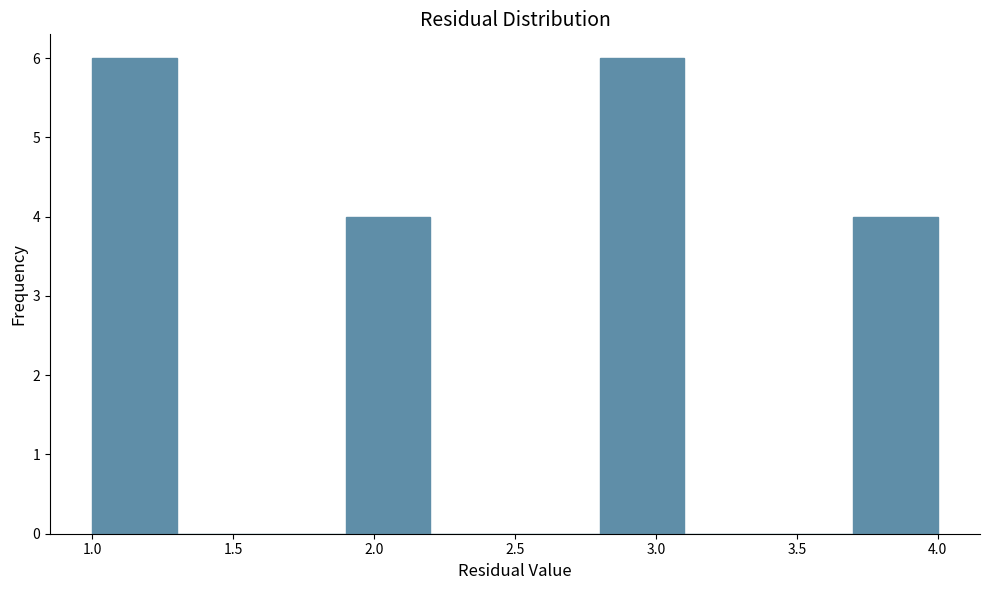

Reading left to right, transcribe this chart: for each bar, give the range it covers on the x-axis and its height. The values are not printed on the chart, so give them approximately, as read against the axis.

1.0 to 1.3: 6
1.3 to 1.6: 0
1.6 to 1.9: 0
1.9 to 2.2: 4
2.2 to 2.5: 0
2.5 to 2.8: 0
2.8 to 3.1: 6
3.1 to 3.4: 0
3.4 to 3.7: 0
3.7 to 4.0: 4